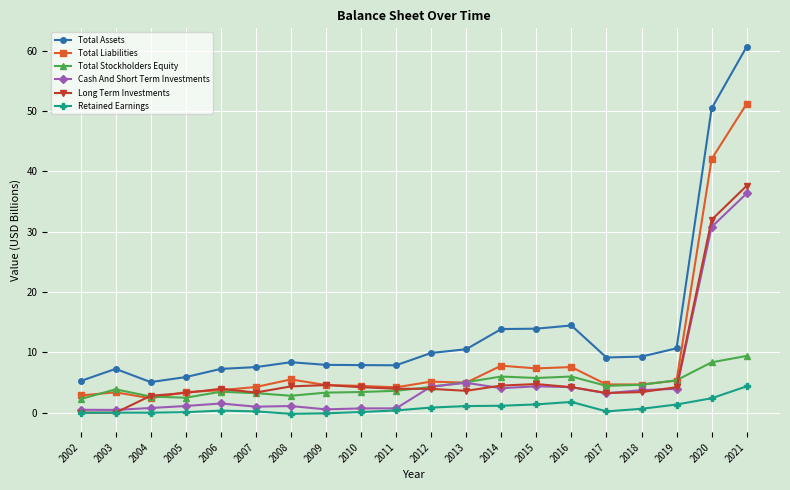

What is the value of the Total Liabilities point at the 10th from the left?

4.2